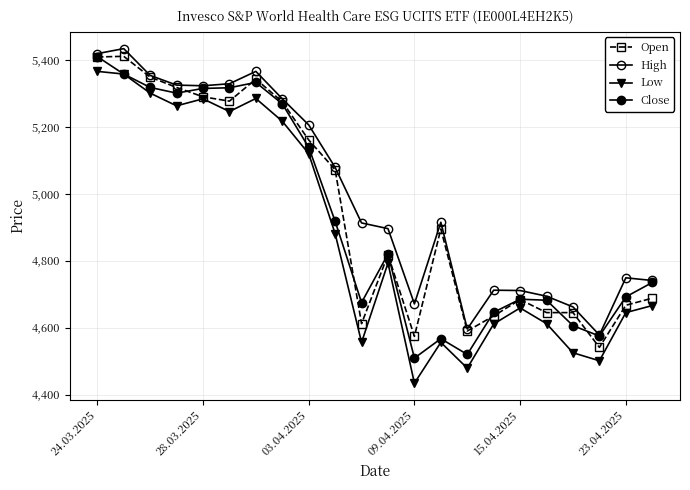

Reading left to right, transcribe all the data shown in this chart.

Open: 5409	5411	5349	5318	5290	5277	5343	5275	5161	5072	4612	4818	4574	4895	4590	4635	4684	4645	4645	4541	4667	4688
High: 5419	5434	5354	5325	5323	5329	5366	5284	5206	5079	4913	4896	4671	4915	4596	4712	4711	4694	4662	4578	4749	4741
Low: 5366	5358	5301	5263	5284	5246	5285	5217	5120	4881	4556	4793	4434	4556	4479	4611	4659	4612	4525	4501	4645	4666
Close: 5410	5358	5318	5301	5315	5317	5333	5269	5139	4918	4675	4820	4509	4567	4520	4646	4685	4682	4606	4575	4692	4735